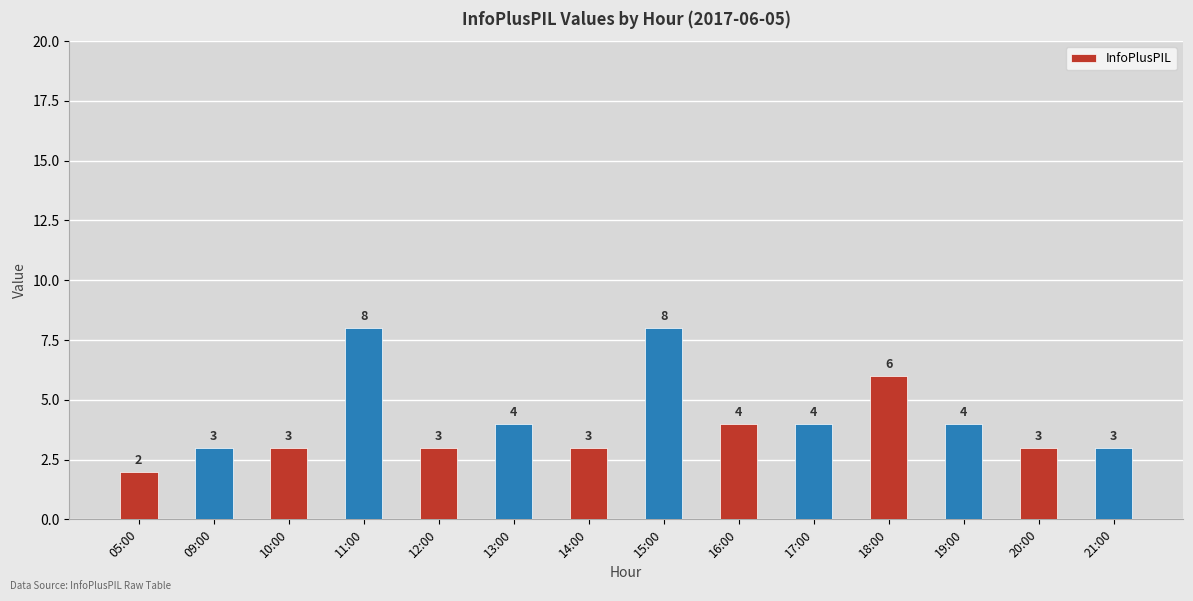

The value at 18:00 is 1. True or false?

False